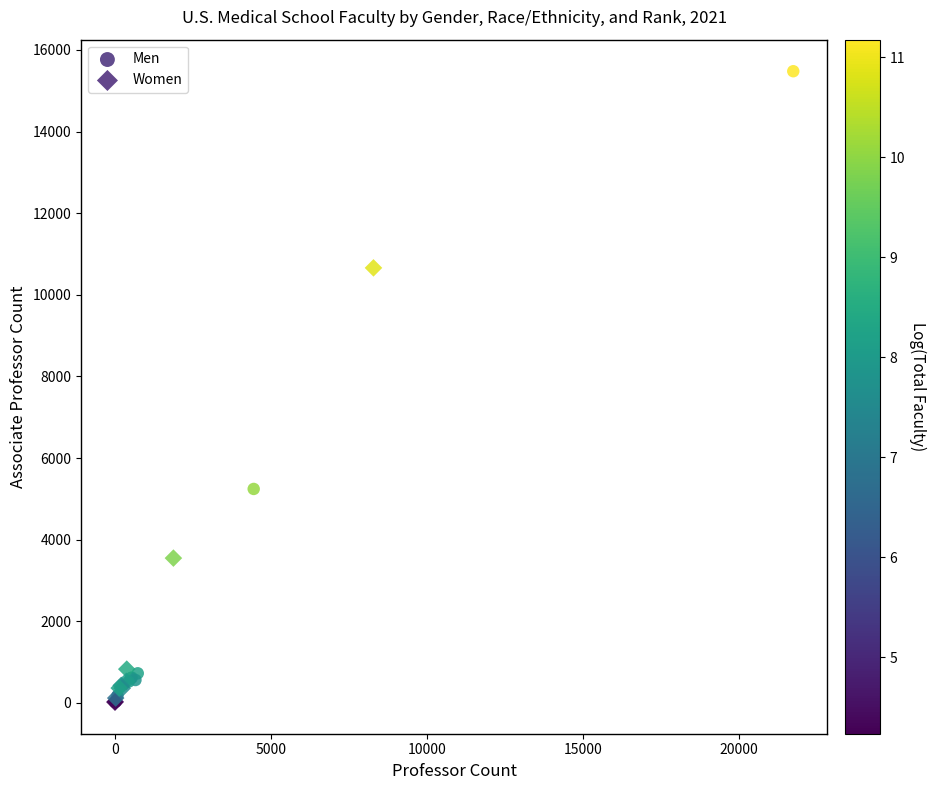

What are all the series names shown in the legend?

Men, Women